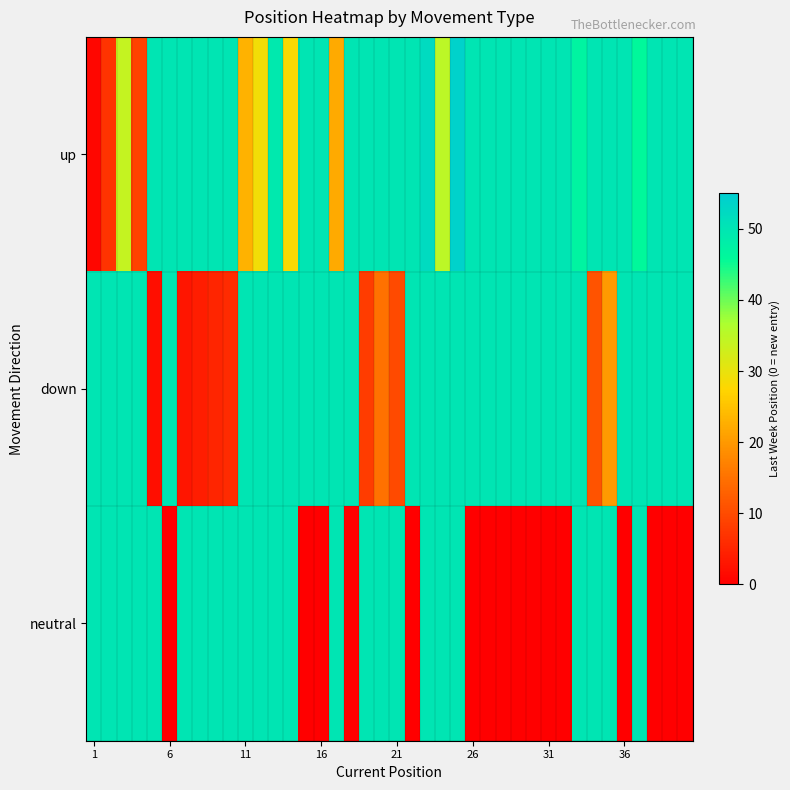

Which series has the largest total across all categories?

up